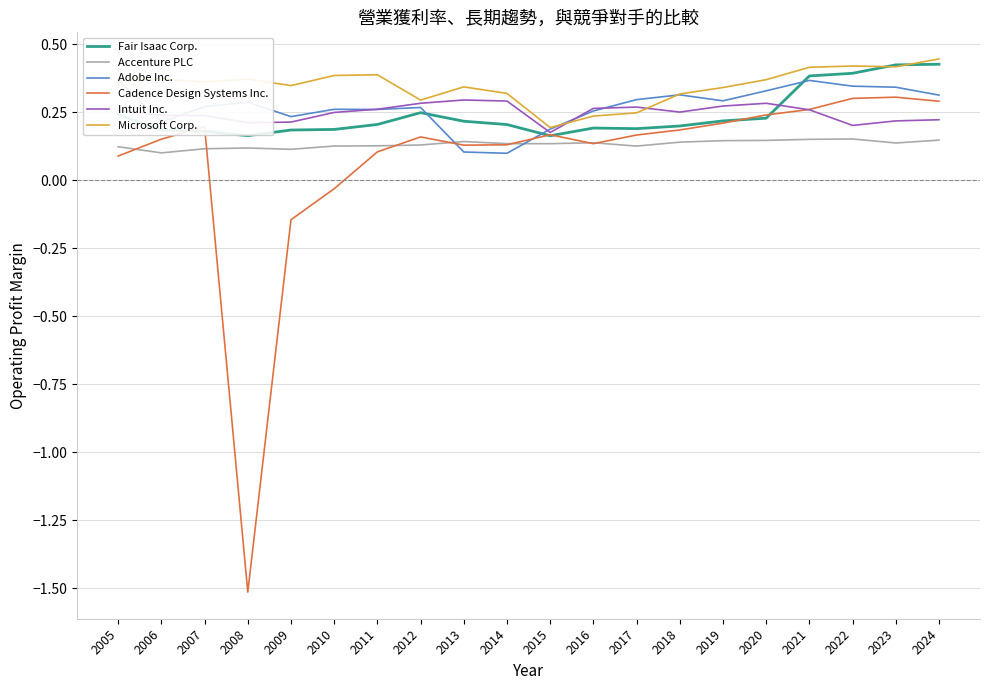

Which series changed the most between 2009 and 2019?

Cadence Design Systems Inc.